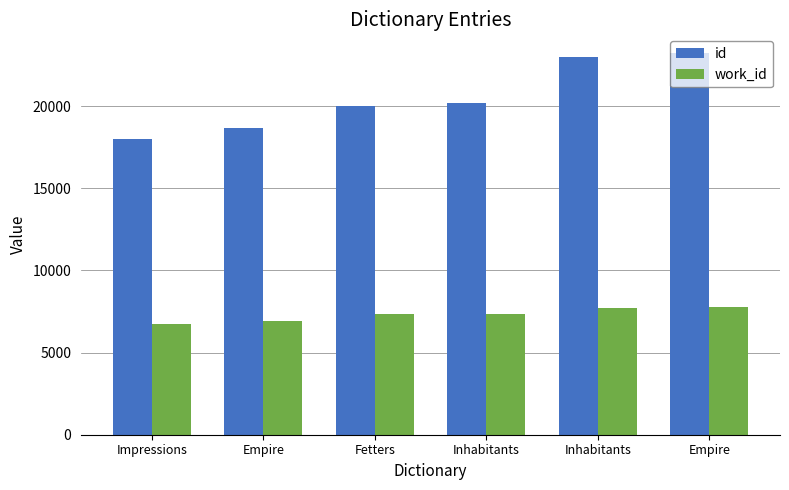

What are all the series names shown in the legend?

id, work_id